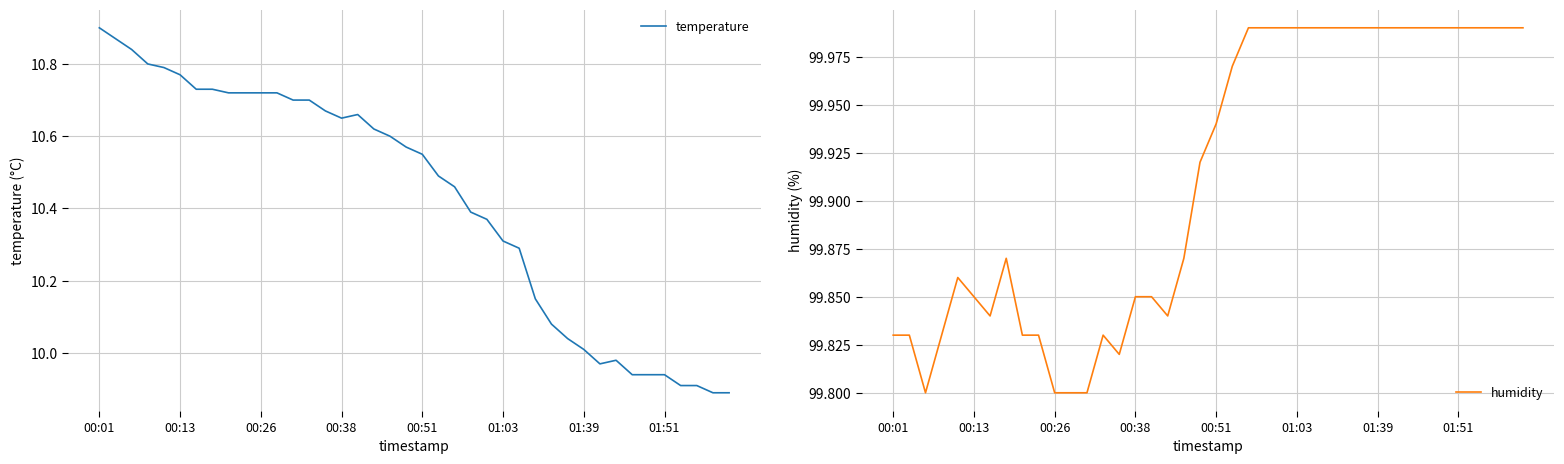

Which category has the highest value in the temperature series?

00:01